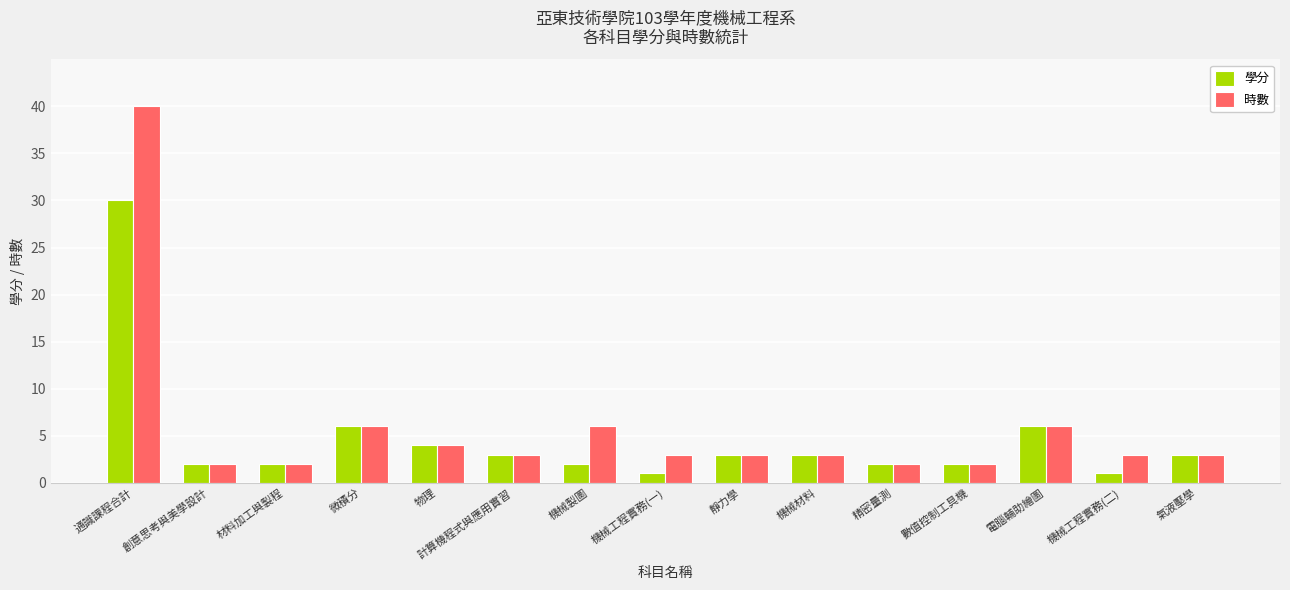

How many bars are there in each group?

2